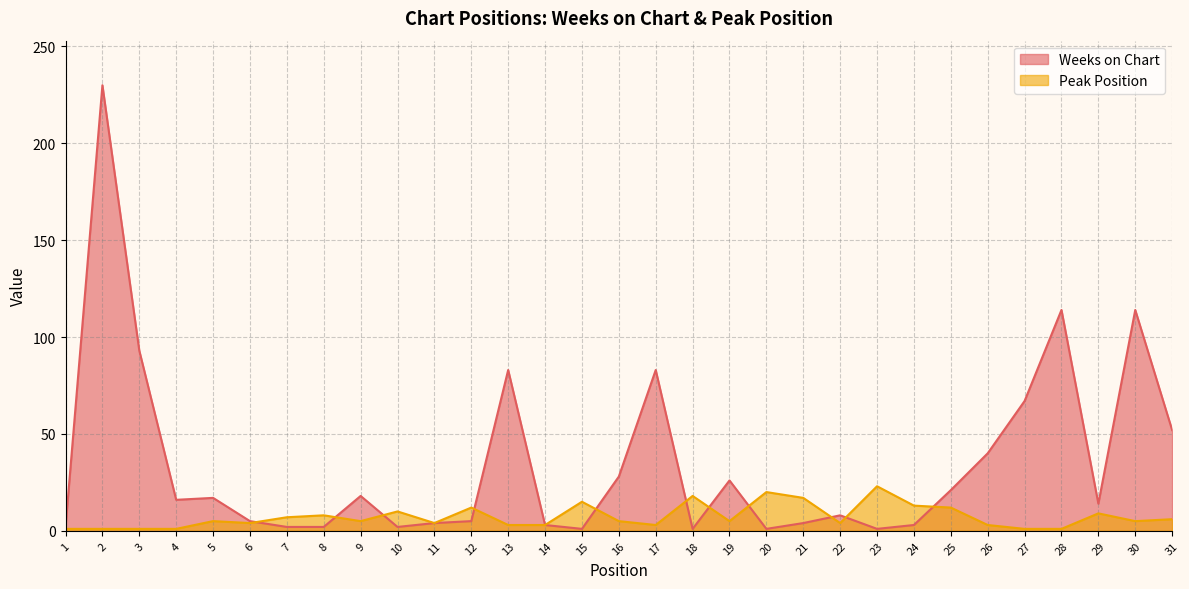

What are all the series names shown in the legend?

Weeks on Chart, Peak Position